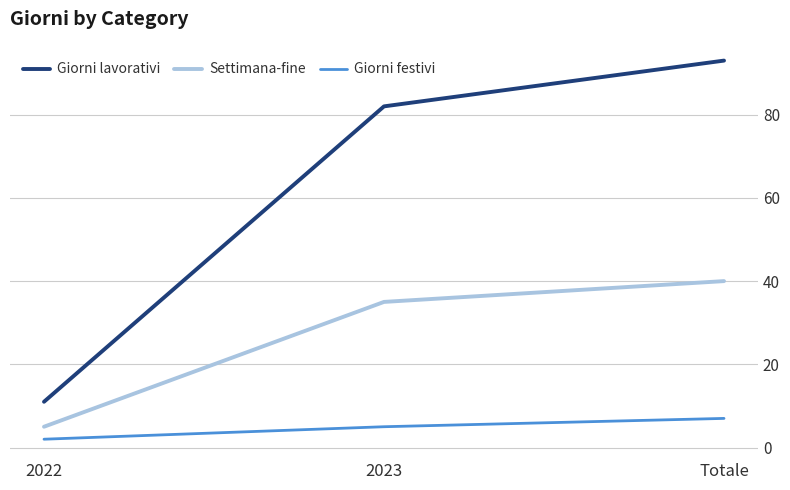

Which category has the highest value in the Settimana-fine series?

Totale